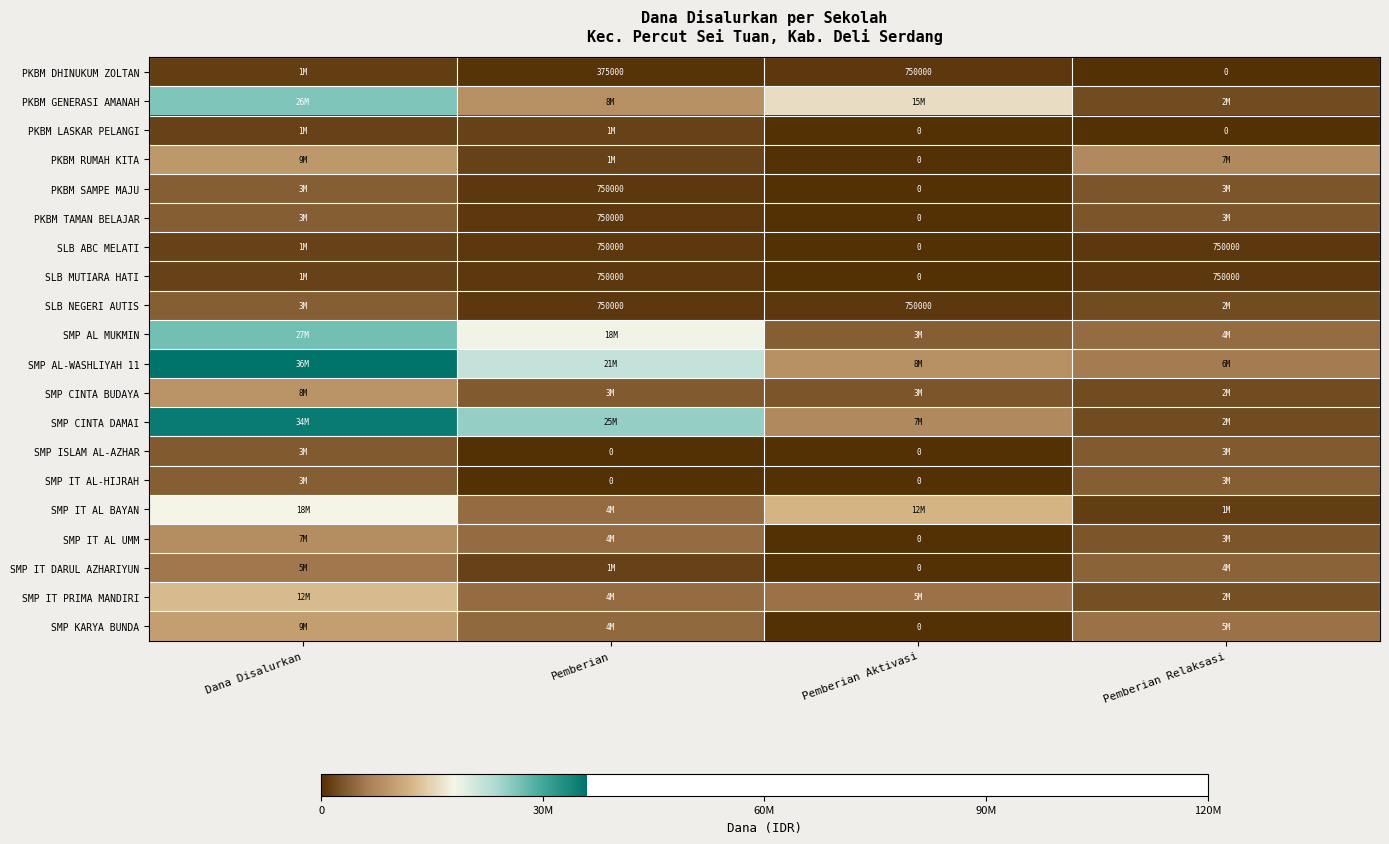

How many values in the SMP CINTA BUDAYA series exceed 3375000?

1